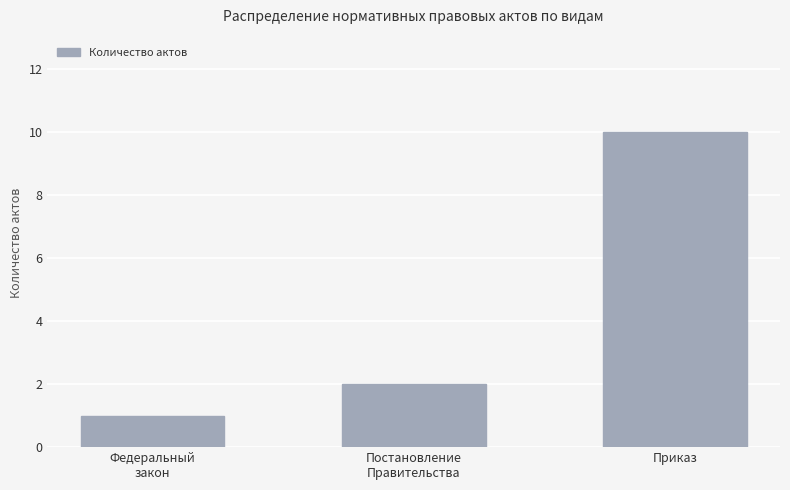

What is the change in value from Постановление
Правительства to Приказ?

+8